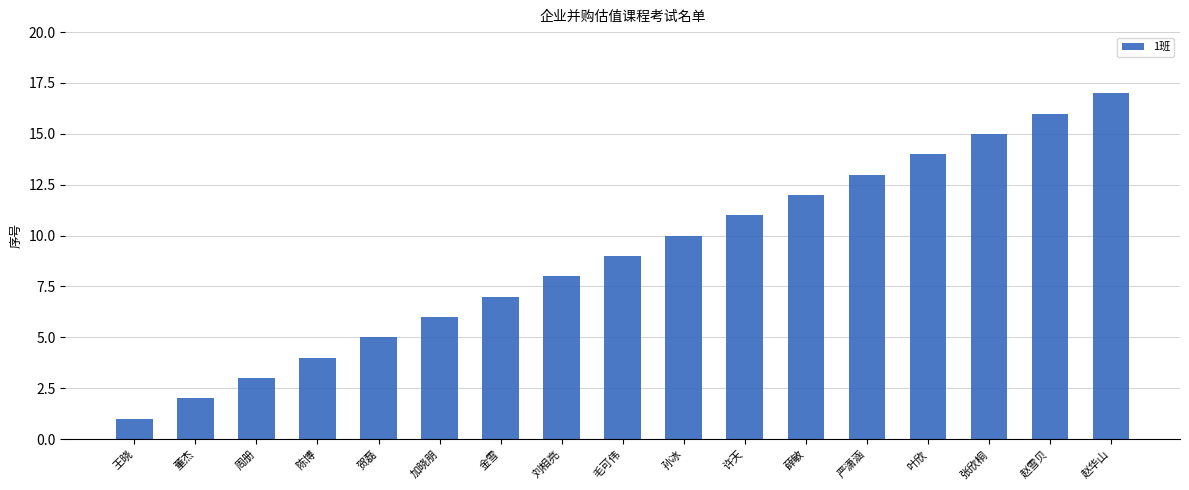

Read the value at 张欣桐.

15